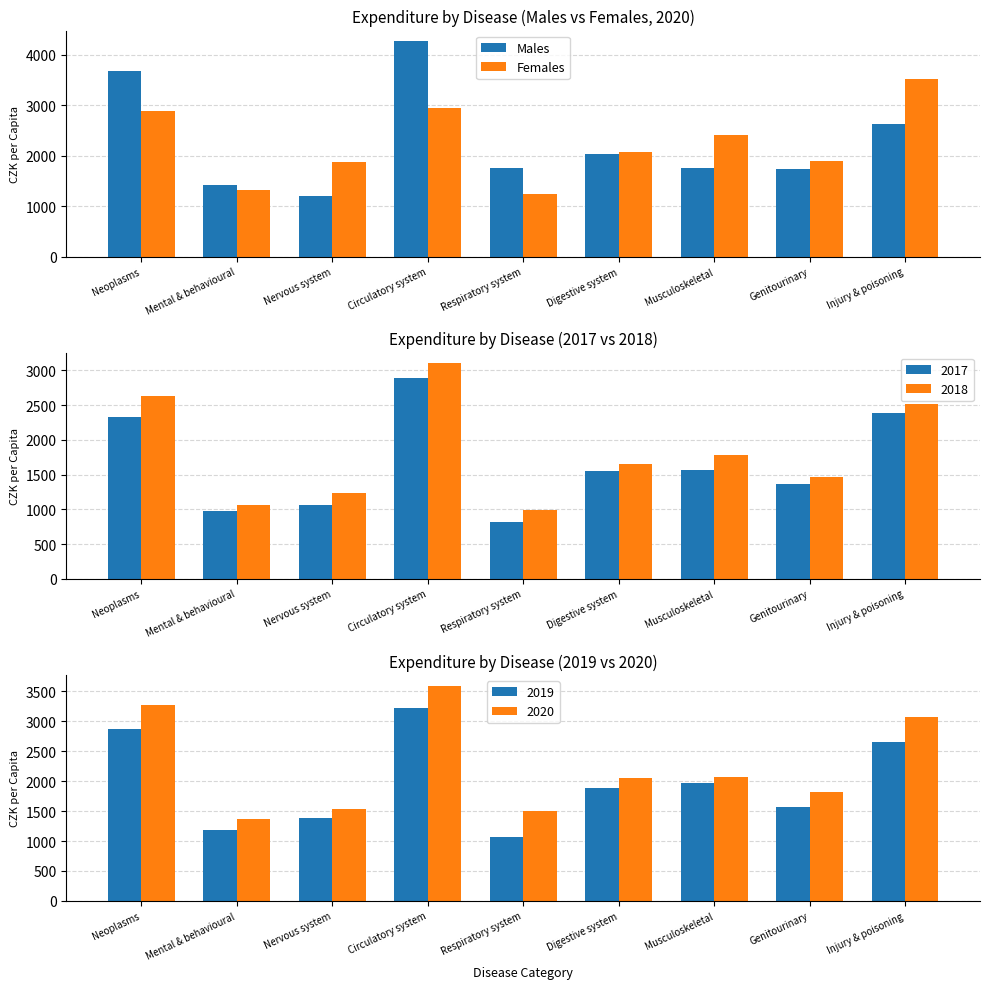

At which label is Females closest to 2383?

Musculoskeletal